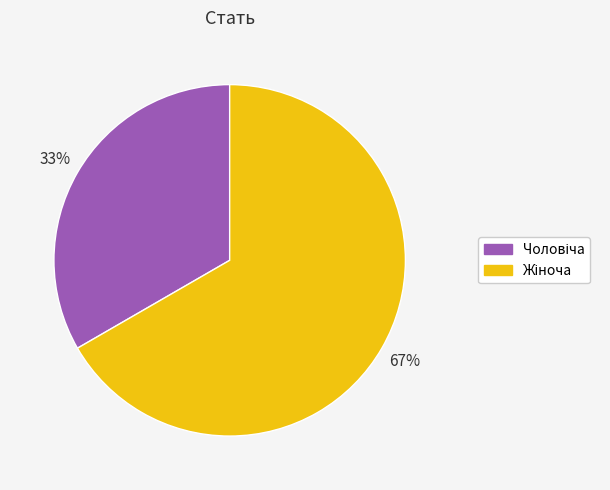

Is there any slice that represents more than half of the pie?

Yes